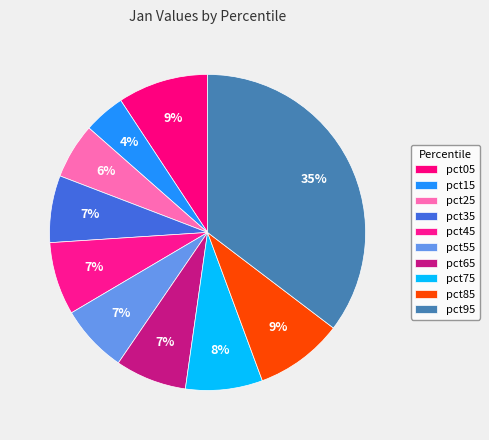

How many segments does this pie chart have?

10